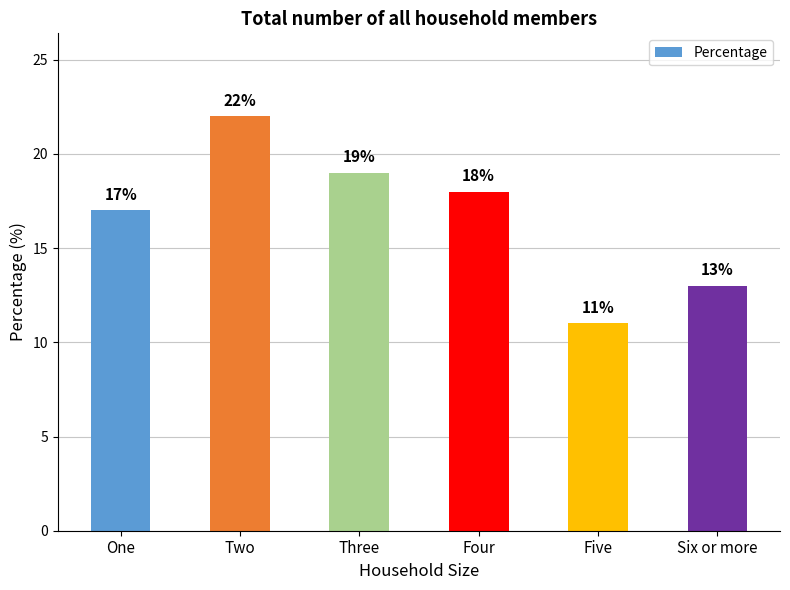

What is the label of the 2nd bar from the left?

Two